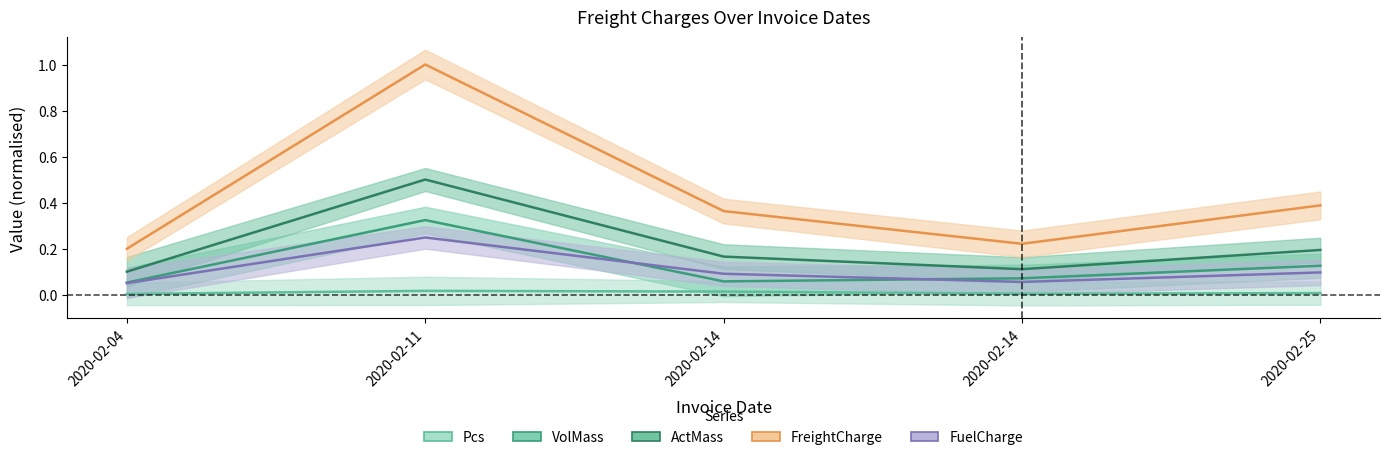

What is the total value across all series at 2020-02-14?

0.7